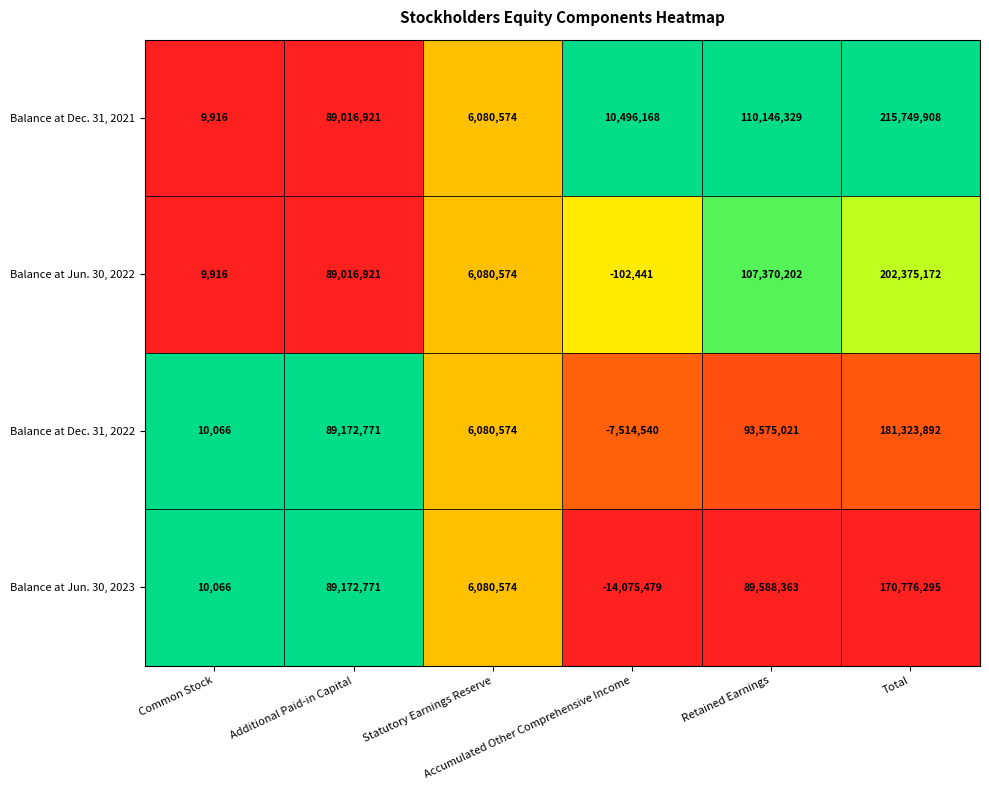

Which series has the widest spread of values?

Balance at Dec. 31, 2021